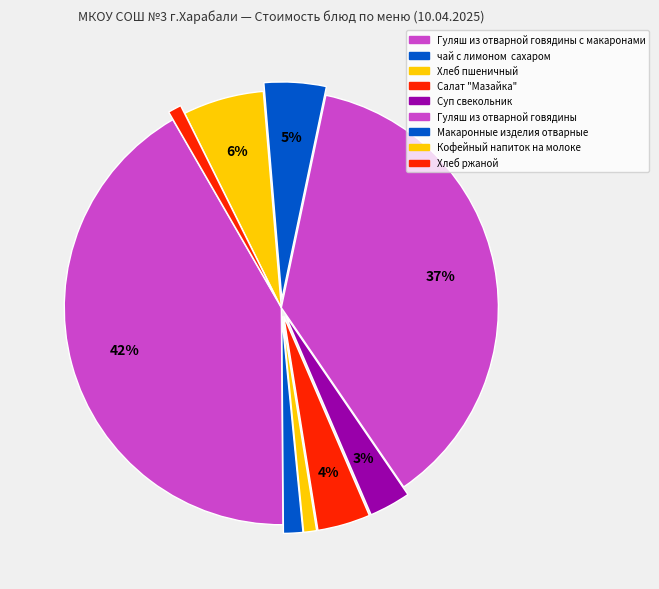

Is there any slice that represents more than half of the pie?

No